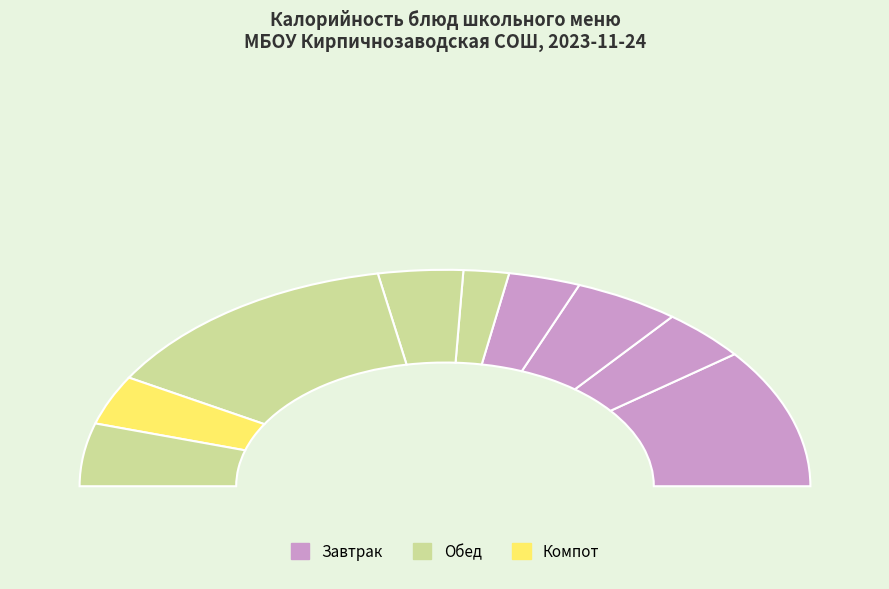

Rank the categories by value from lowest to highest.

Салат из свеклы, Свежий фрукт, Компот из сухофруктов, Суп картофельный, Какао с молоком, Хлеб пшеничный (завтрак), Хлеб (обед), Каша Дружба, Печень тушеная с рисом